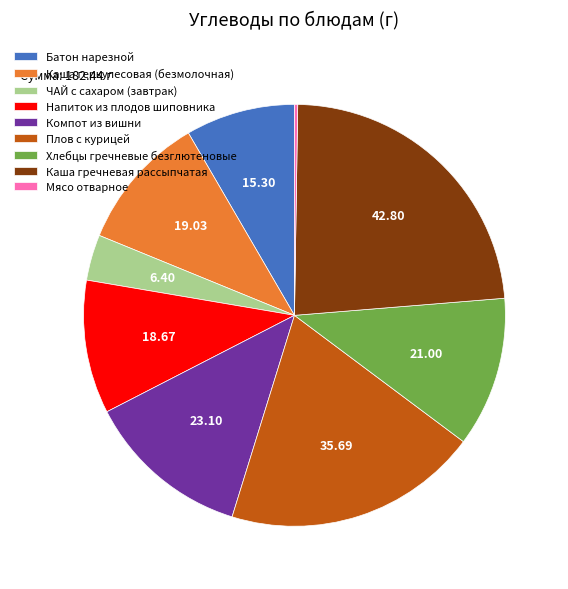

Does Каша геркулесовая (безмолочная) represent more than half of the total?

No